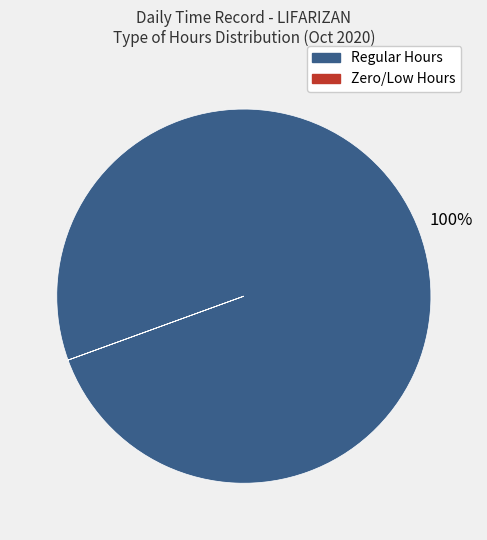

To the nearest percent, what is the difference between the largest and smallest slice percentages?

100%